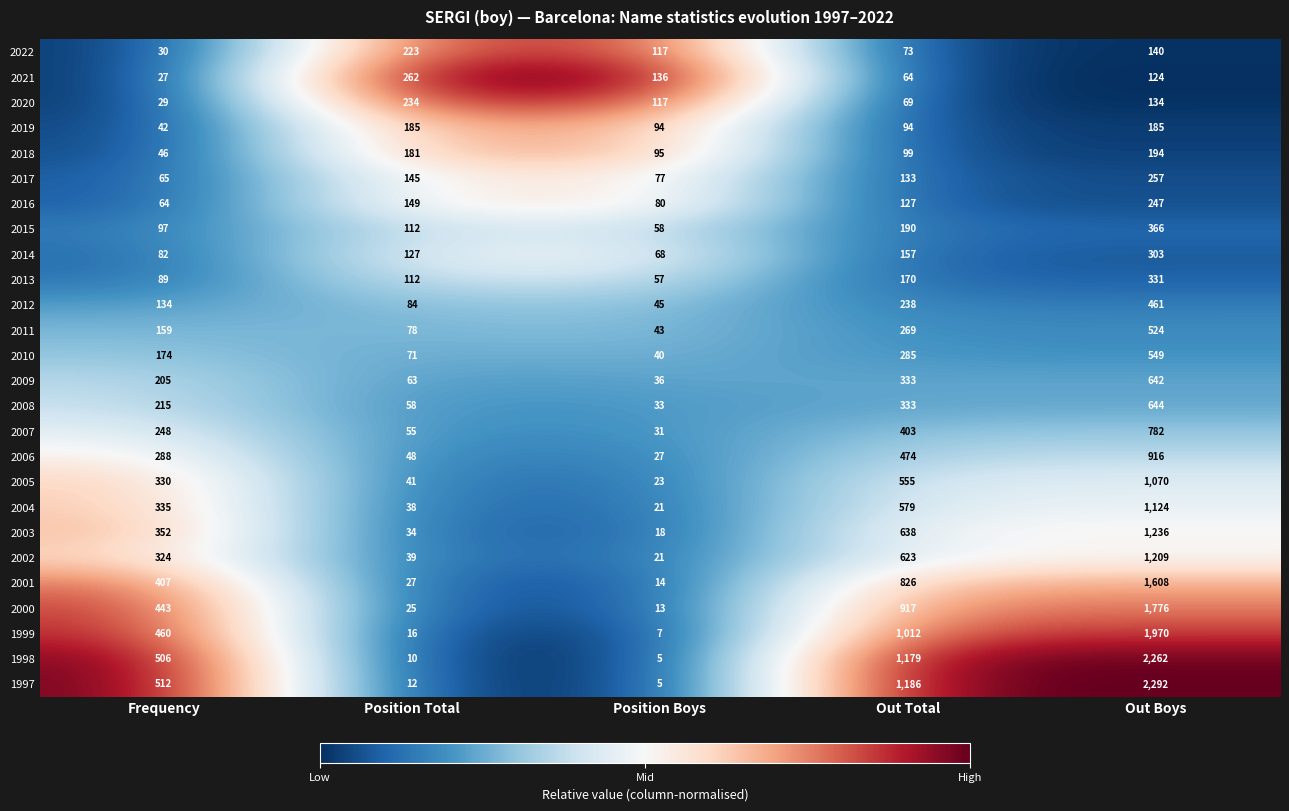

Which series has the widest spread of values?

1997